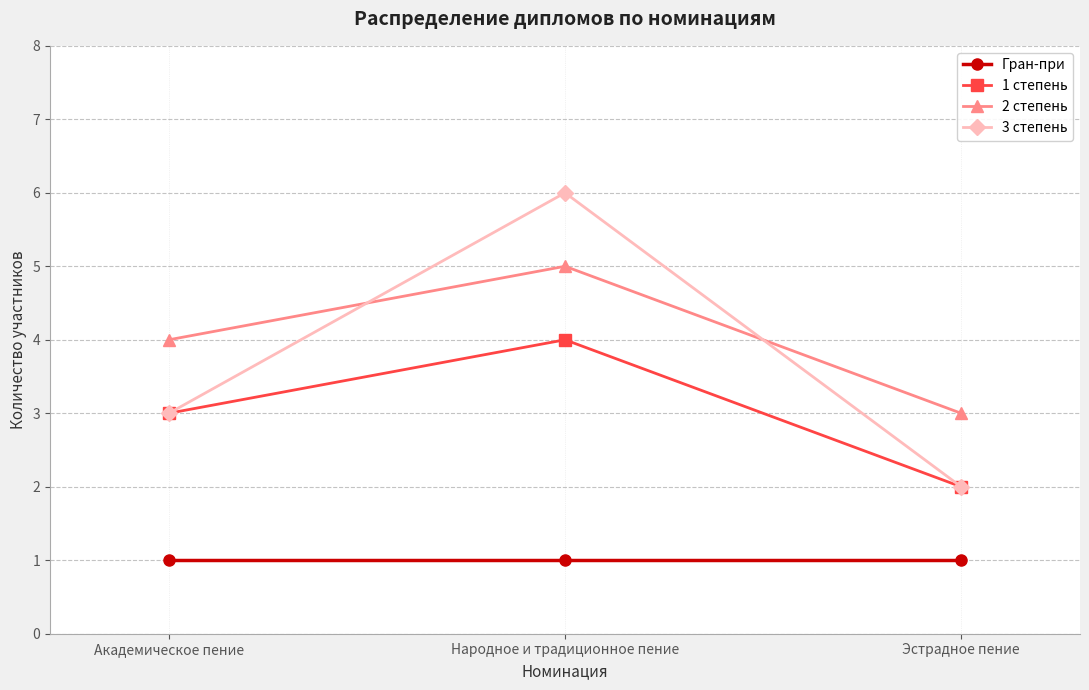

At which label is 2 степень closest to 4?

Академическое пение